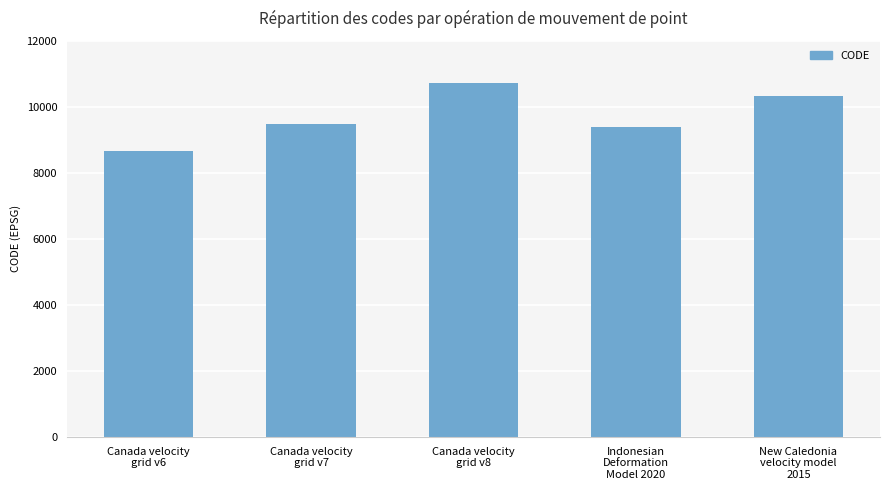

What is the smallest value displayed?

8676